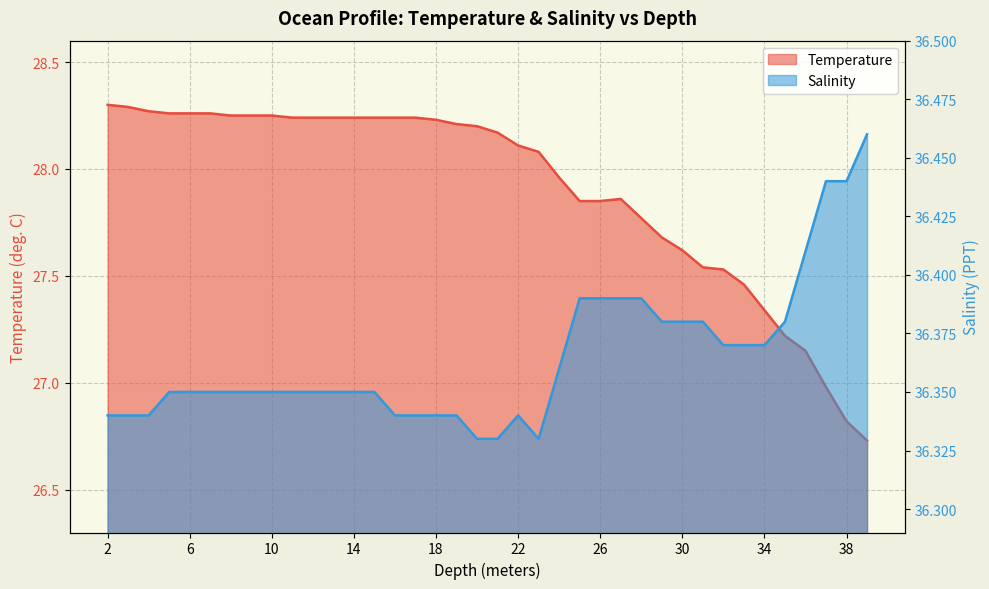

What is the value of the Temperature point at the 25th from the left?

27.9